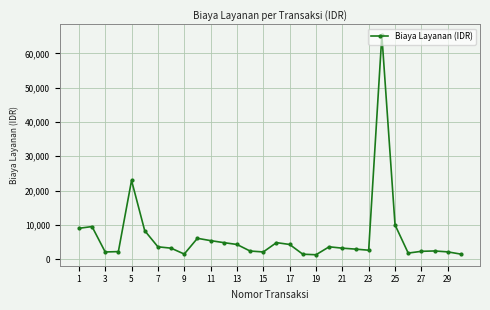

What is the smallest value displayed?

1280